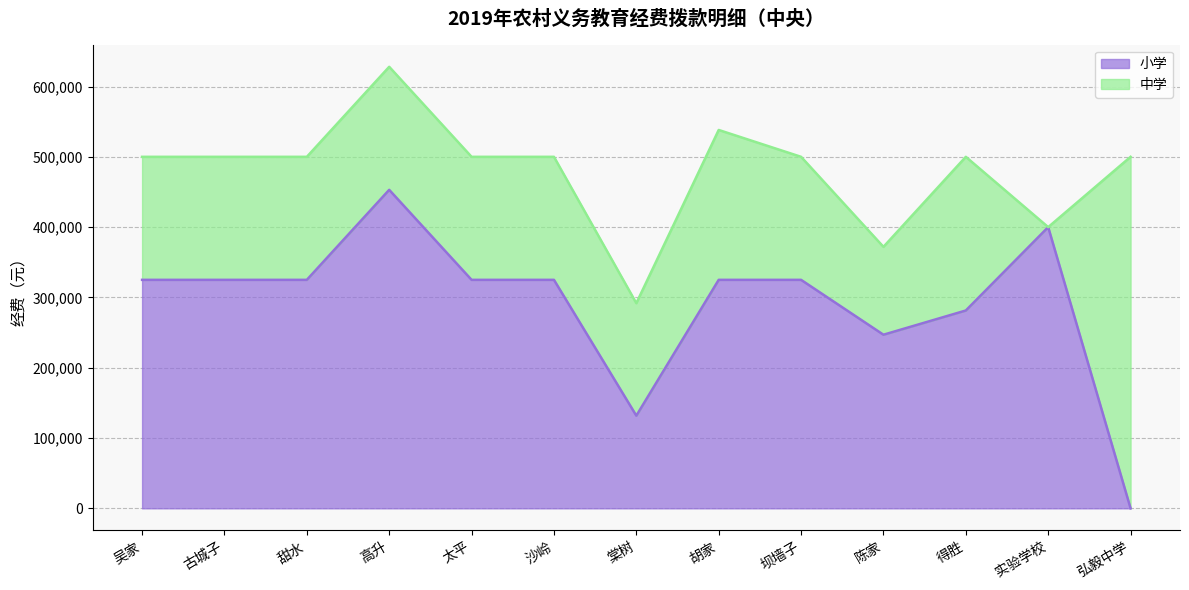

The chart shows a value of 775135 at 高升. True or false?

False